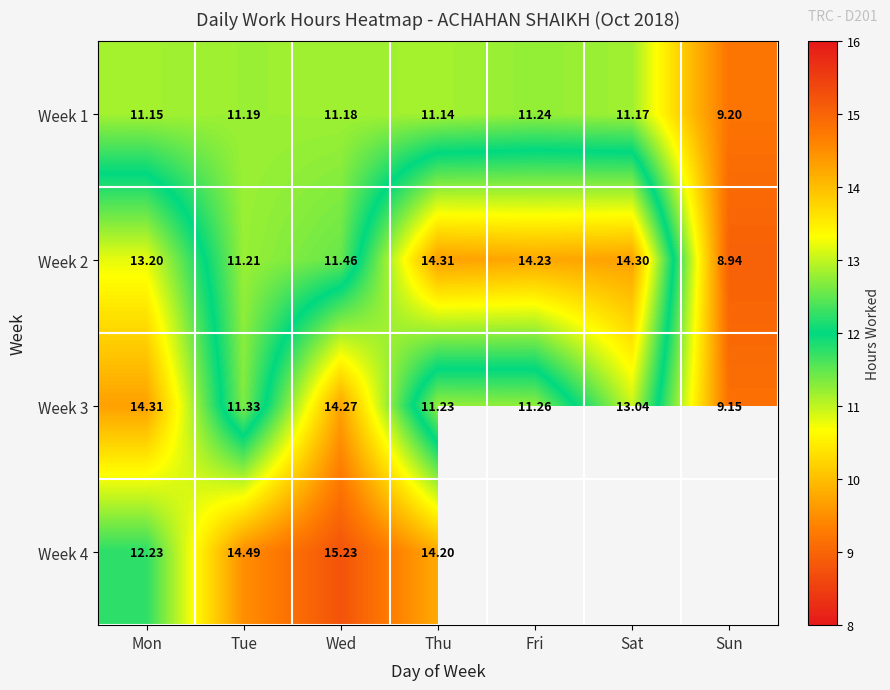

Which label corresponds to the smallest value in the chart?

Sun